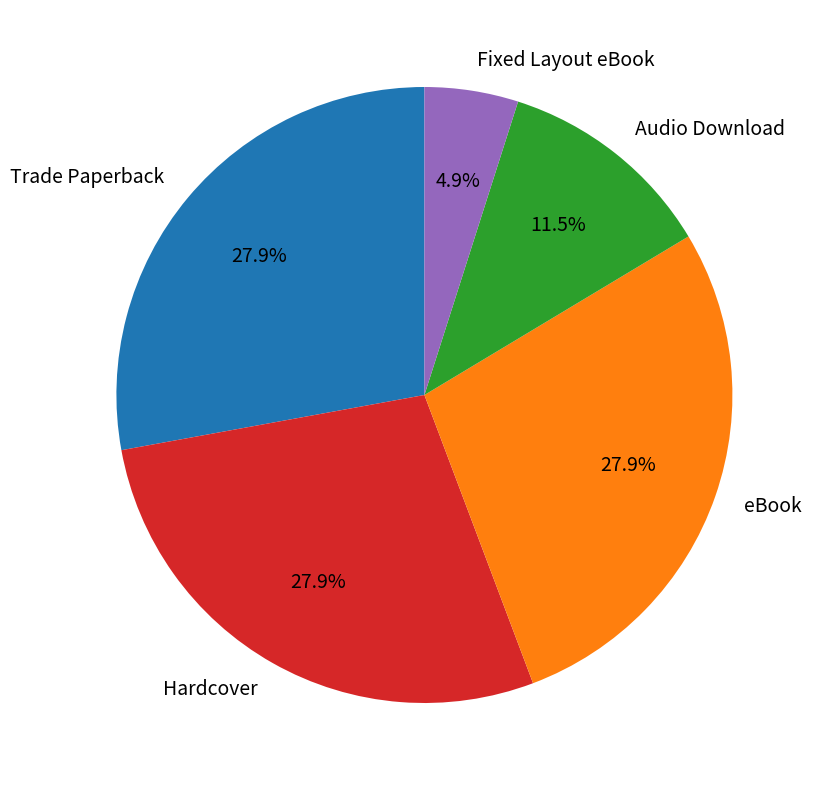

What is the ratio of the value at Hardcover to the value at Trade Paperback?

1.0